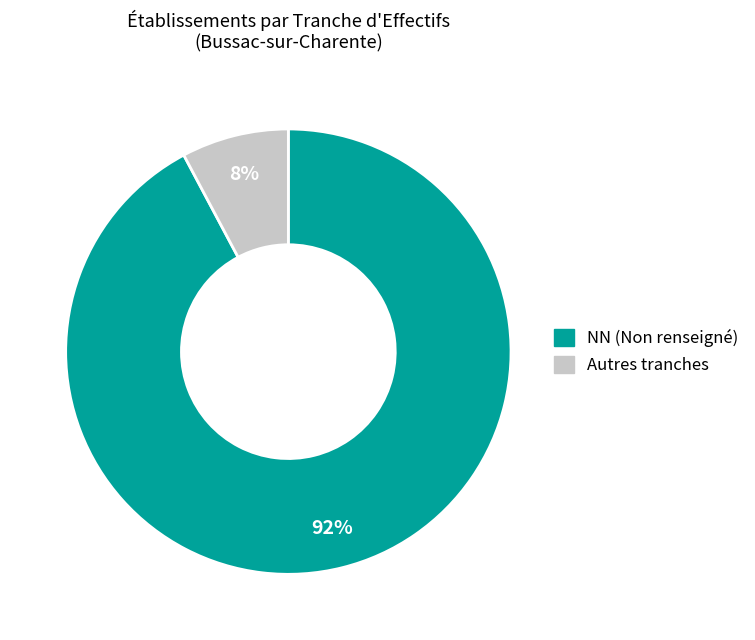

Which category has the biggest portion of the pie?

NN (Non renseigné)